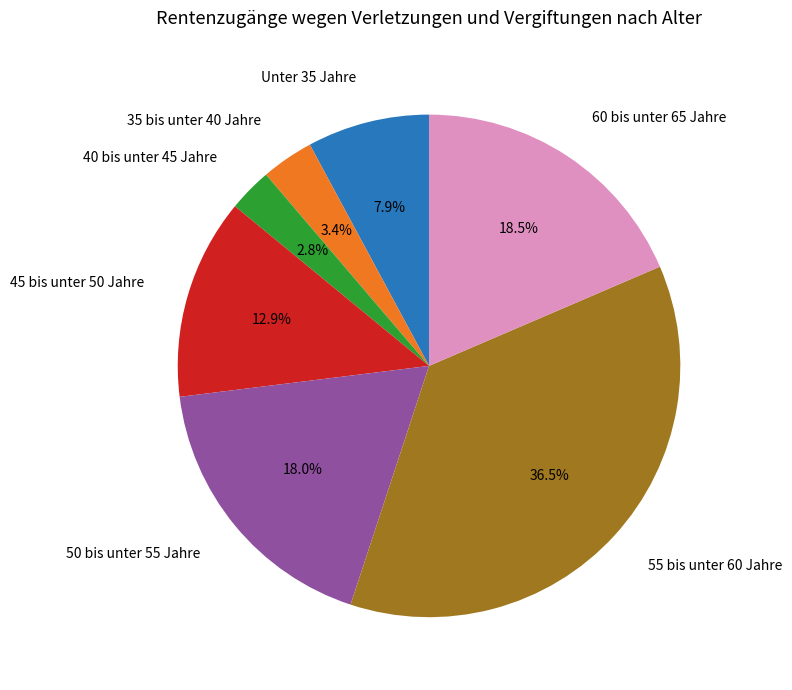

What is the total percentage of 55 bis unter 60 Jahre and 50 bis unter 55 Jahre?

54.5%